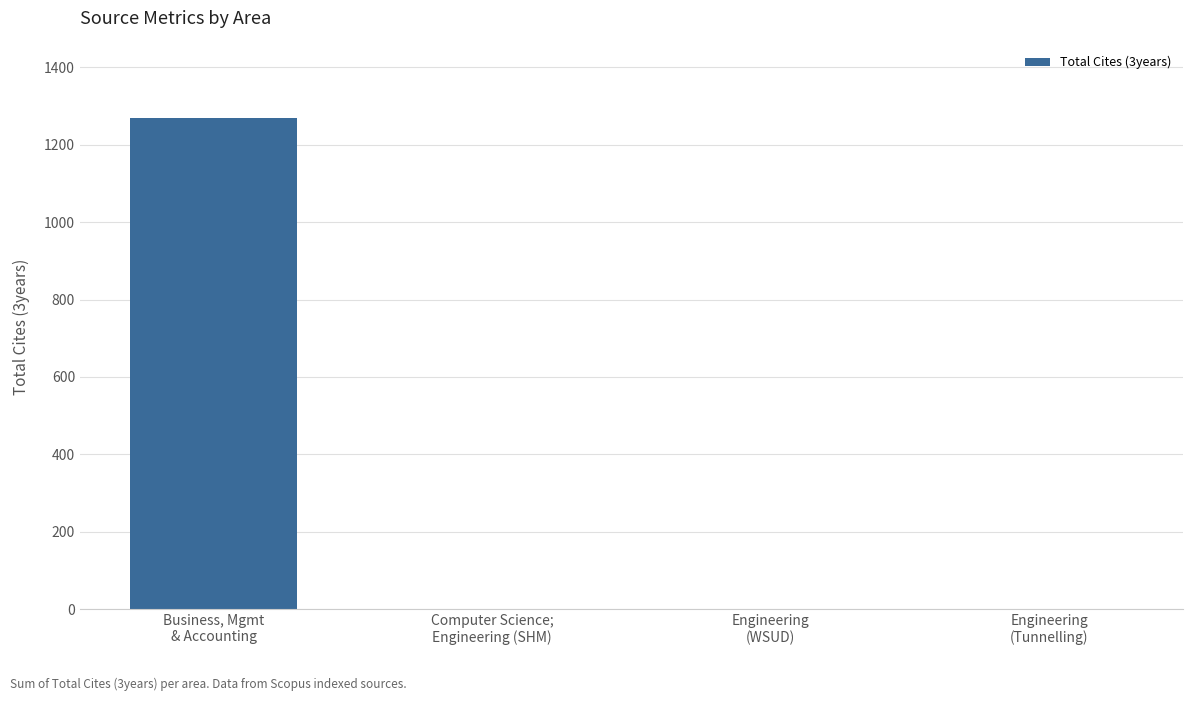

The value at Computer Science;
Engineering (SHM) is 0. True or false?

True